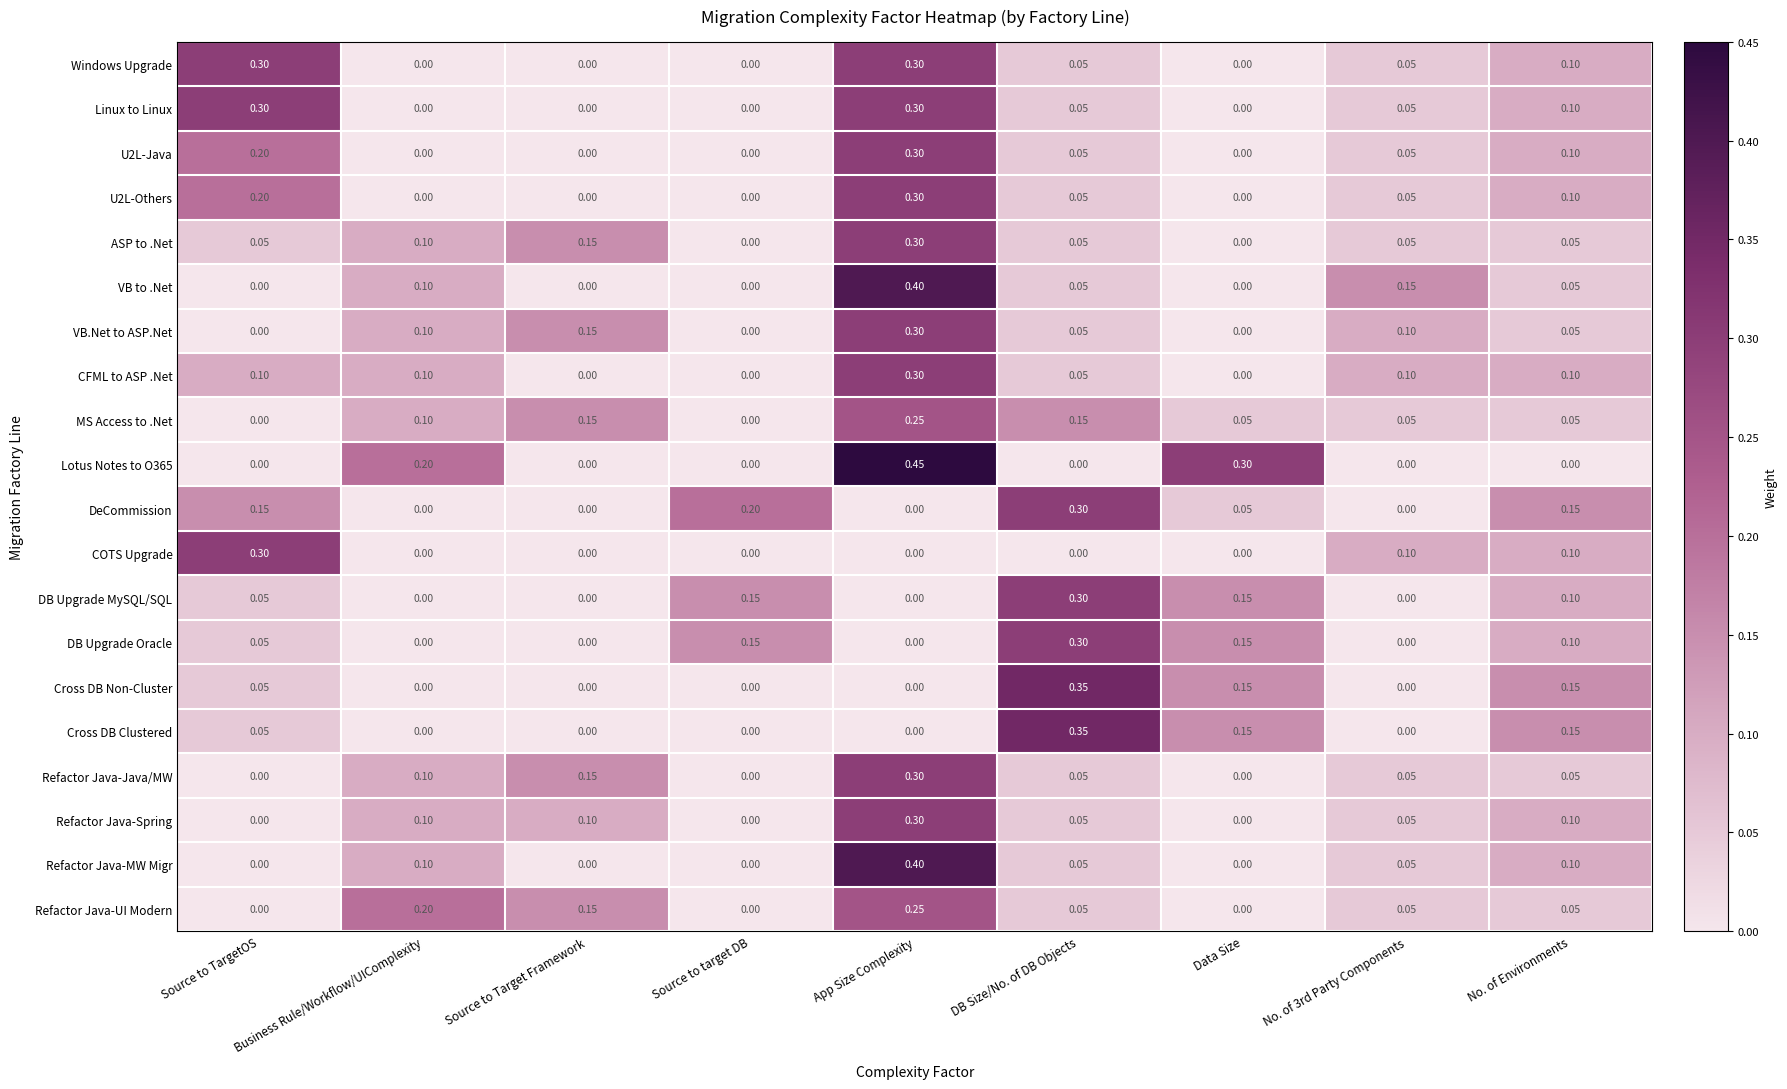

Is the value of DB Upgrade MySQL/SQL at Data Size greater than the value of Cross DB Non-Cluster at No. of 3rd Party Components?

Yes